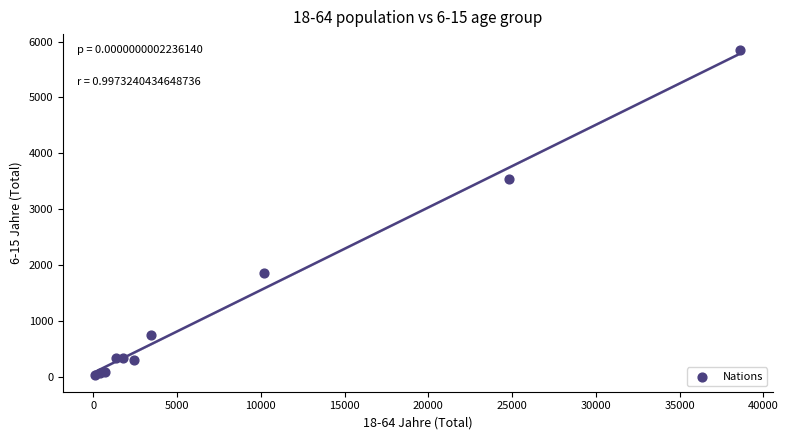

What Y value in the scatter plot is closest to 2930?

3538